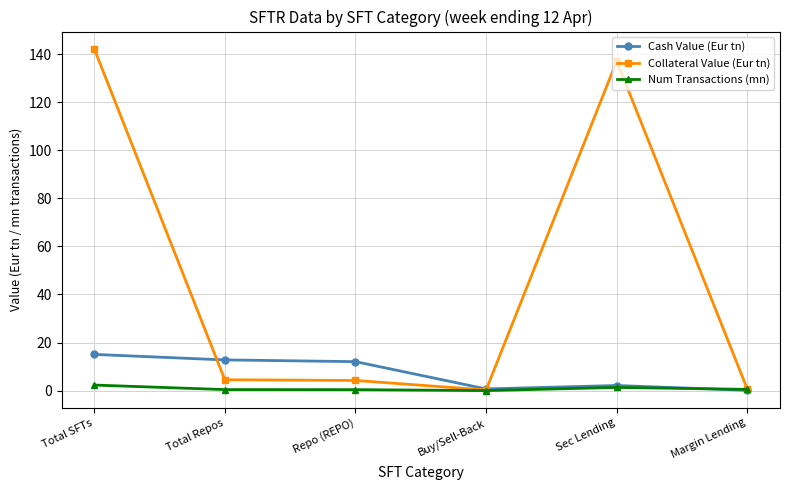

Which series has the largest range (max minus min)?

Collateral Value (Eur tn)